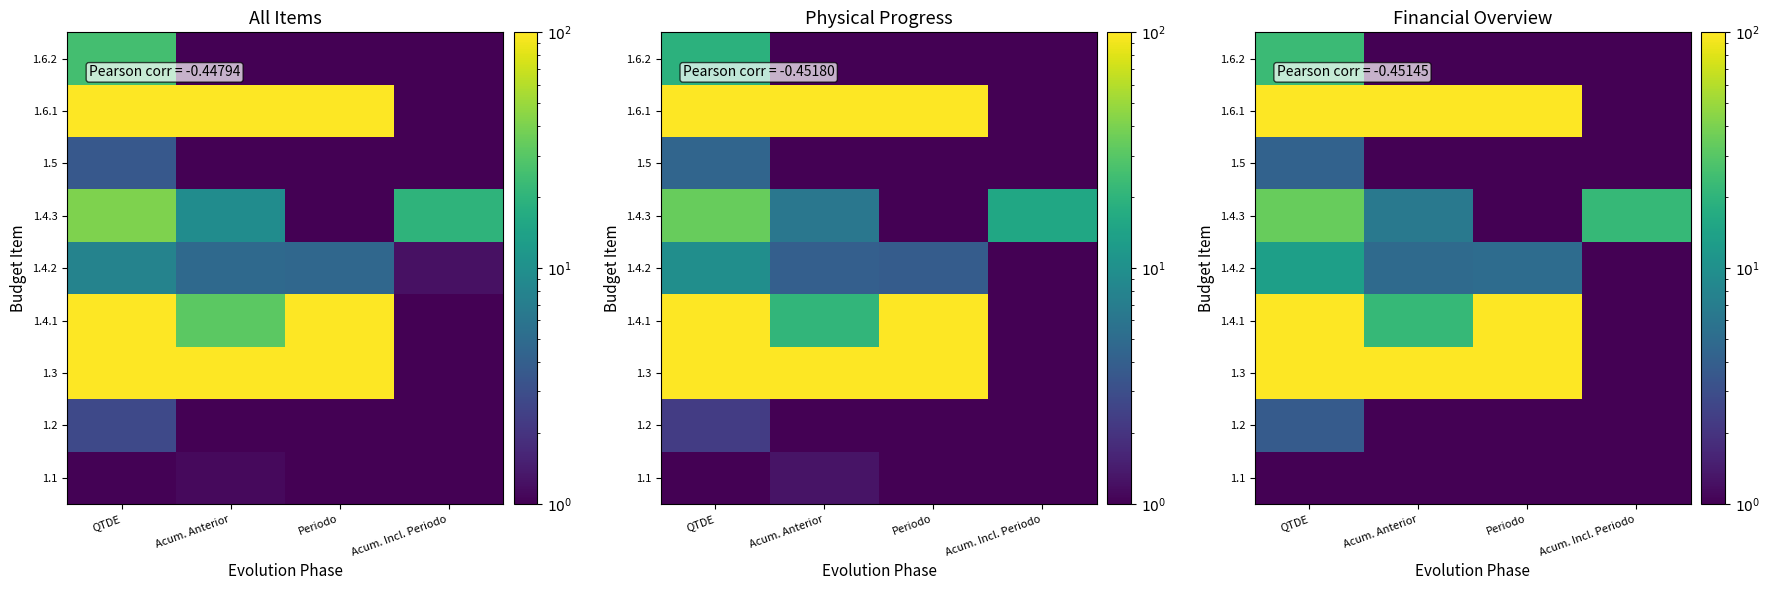

Which category has the highest value across all series?

QTDE